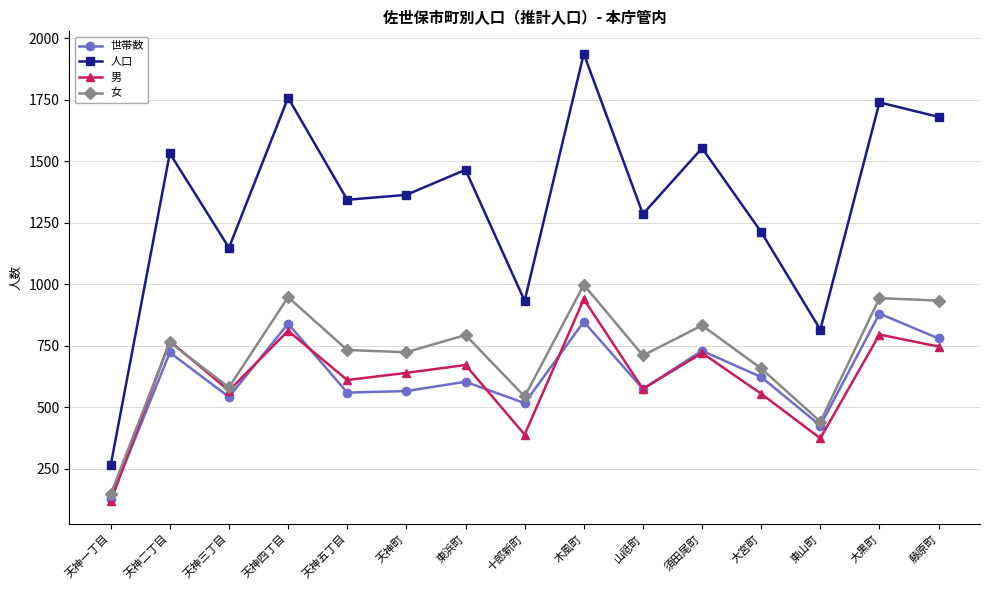

What are all the series names shown in the legend?

世帯数, 人口, 男, 女